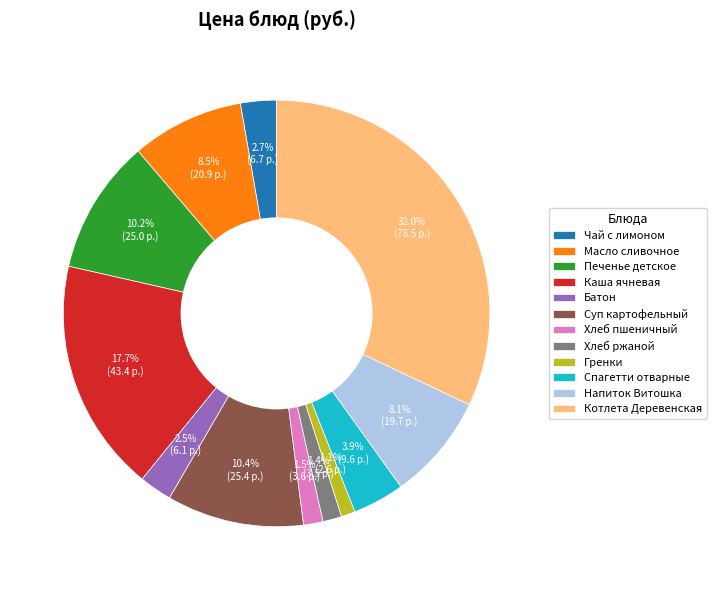

The Хлеб ржаной slice represents 10% of the pie. True or false?

False